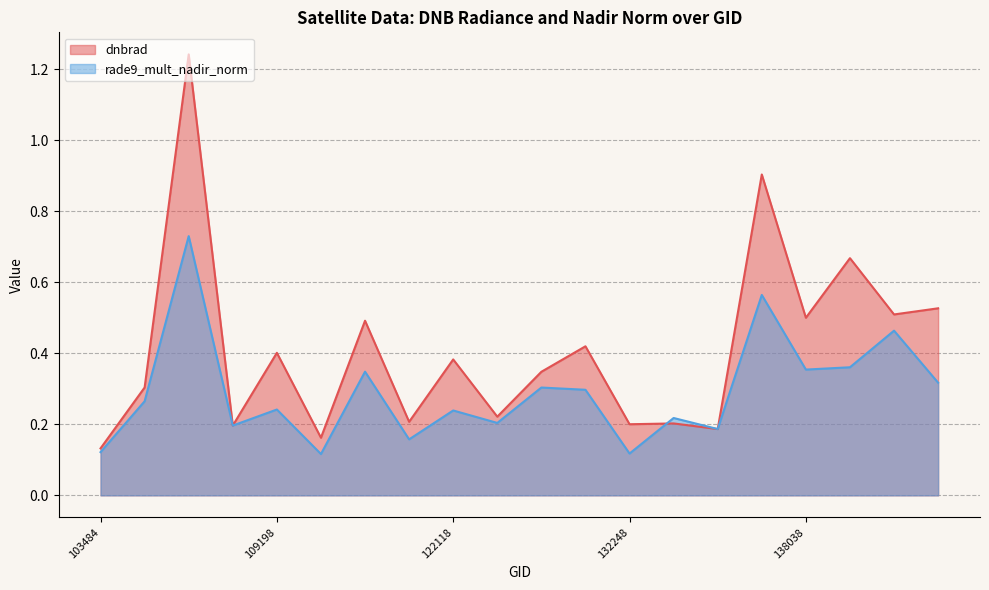

Rank the categories by dnbrad value from lowest to highest.

103484, 114757, 132798, 104197, 132248, 132620, 121942, 123551, 103601, 123728, 122118, 109198, 132076, 121078, 138038, 142903, 143700, 138438, 133159, 103838